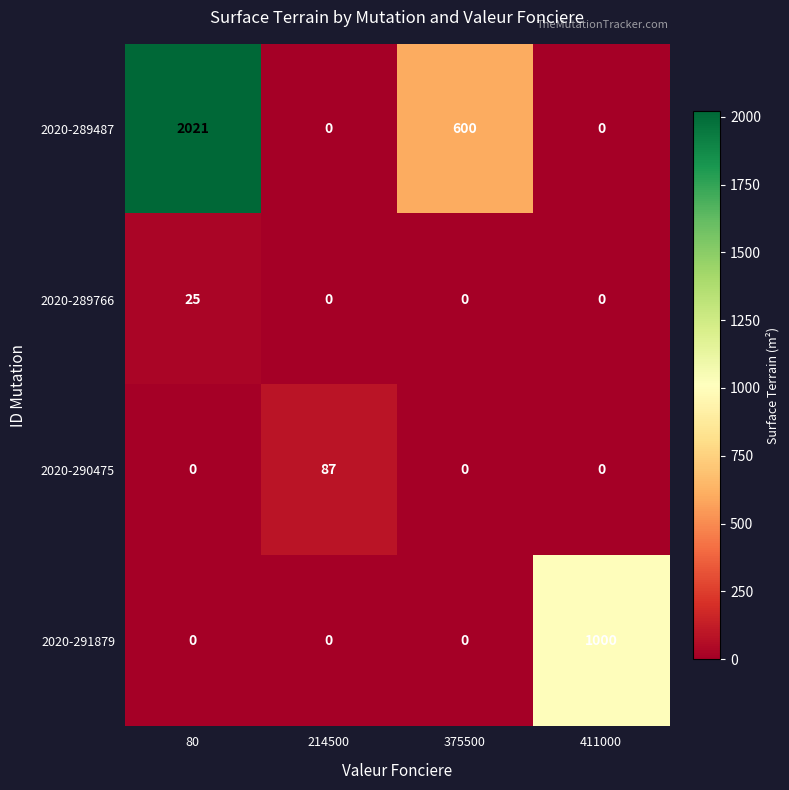

Count the number of data series in this chart.

4